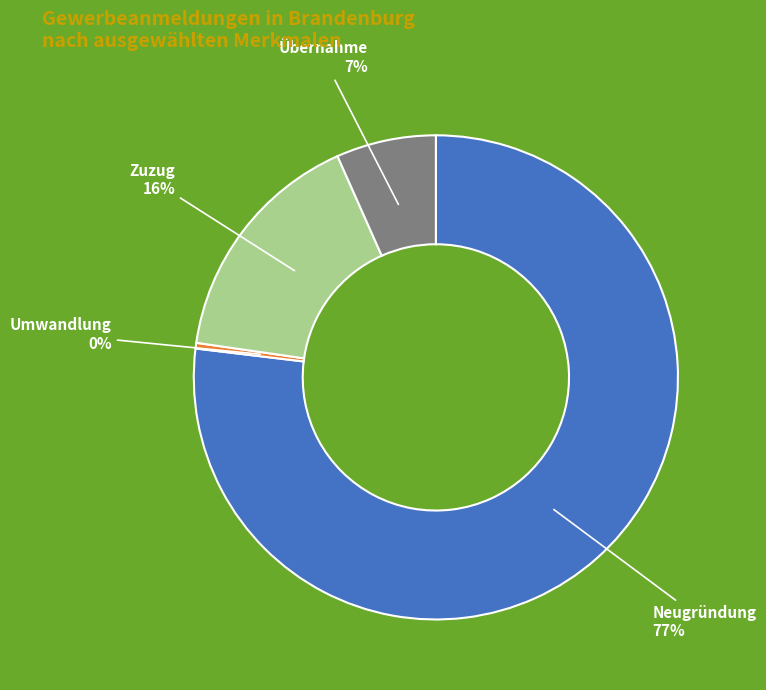

Does any single category account for the majority?

Yes